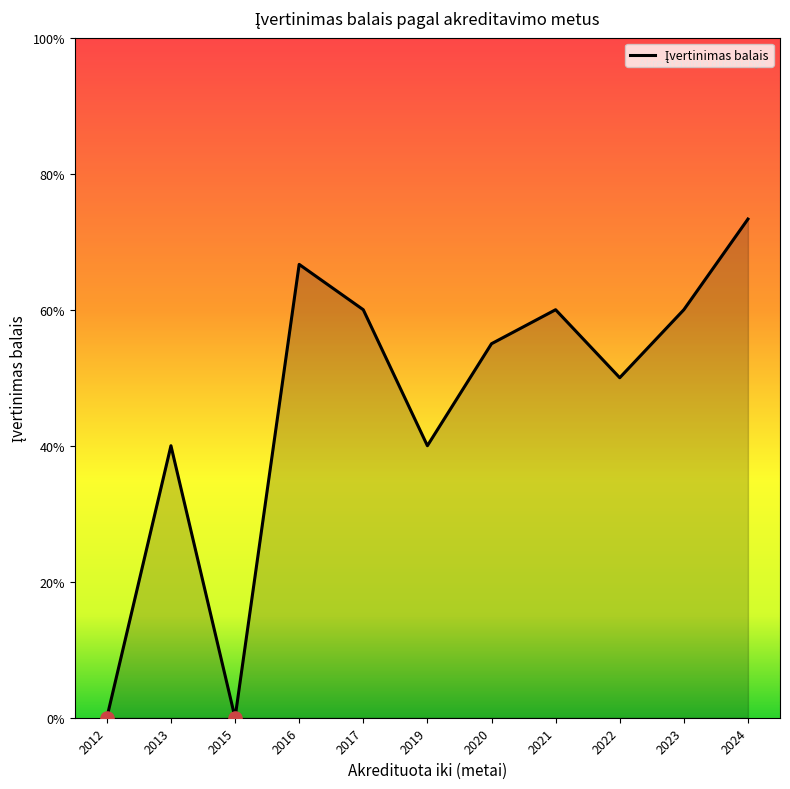

Approximately how many times larger is the value at 2022 compared to 2016?

0.8